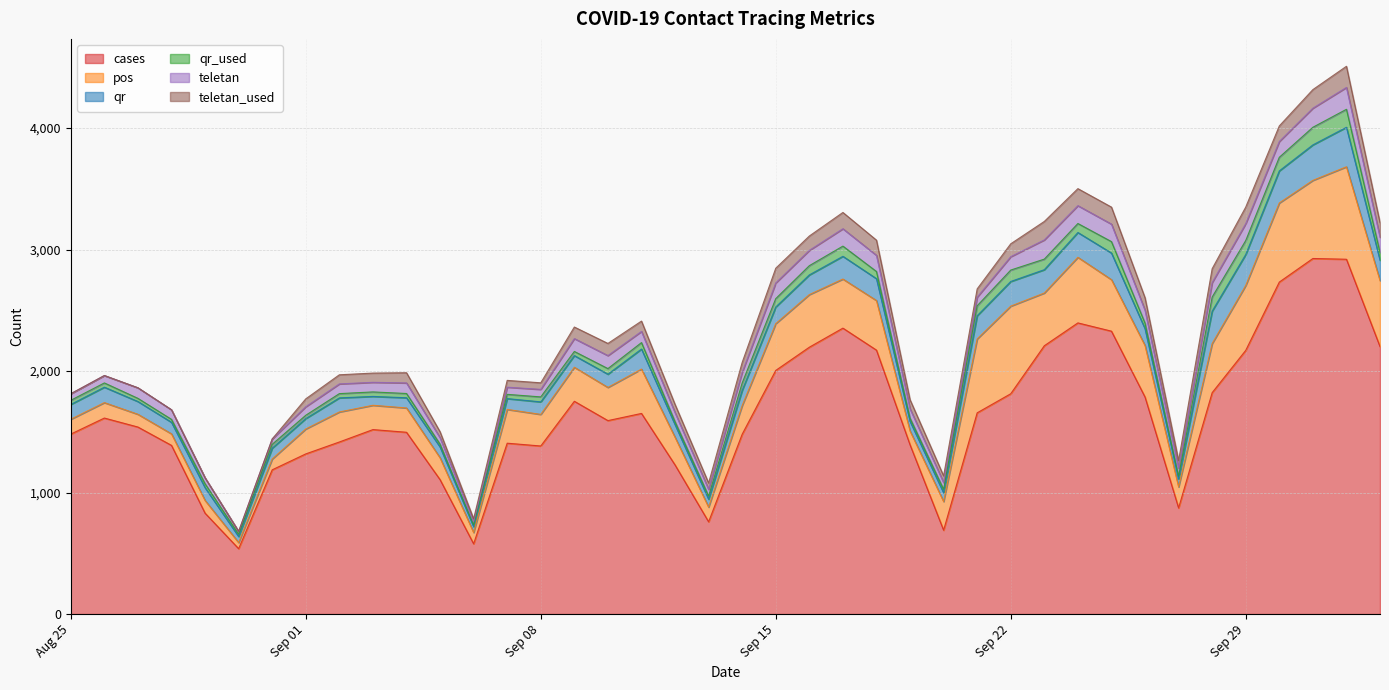

What is the maximum value for cases?

2926